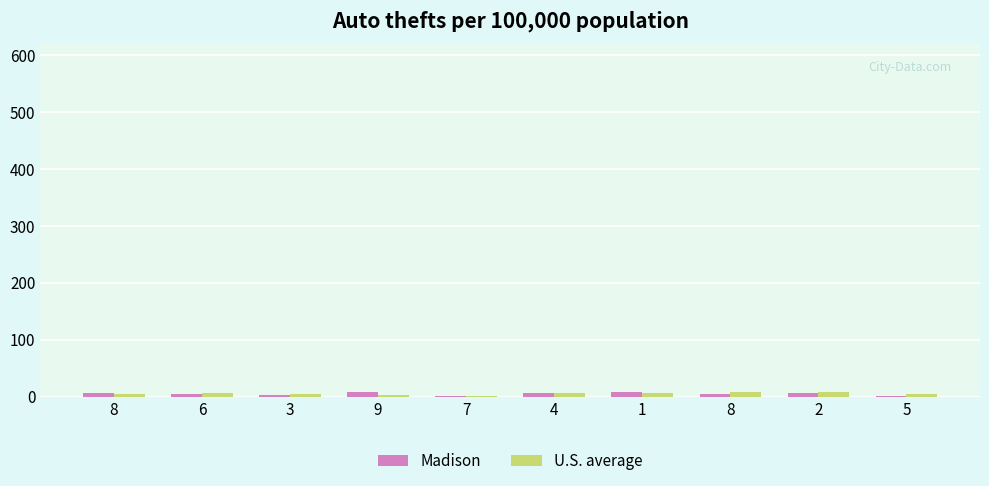

How many groups of bars are there?

10